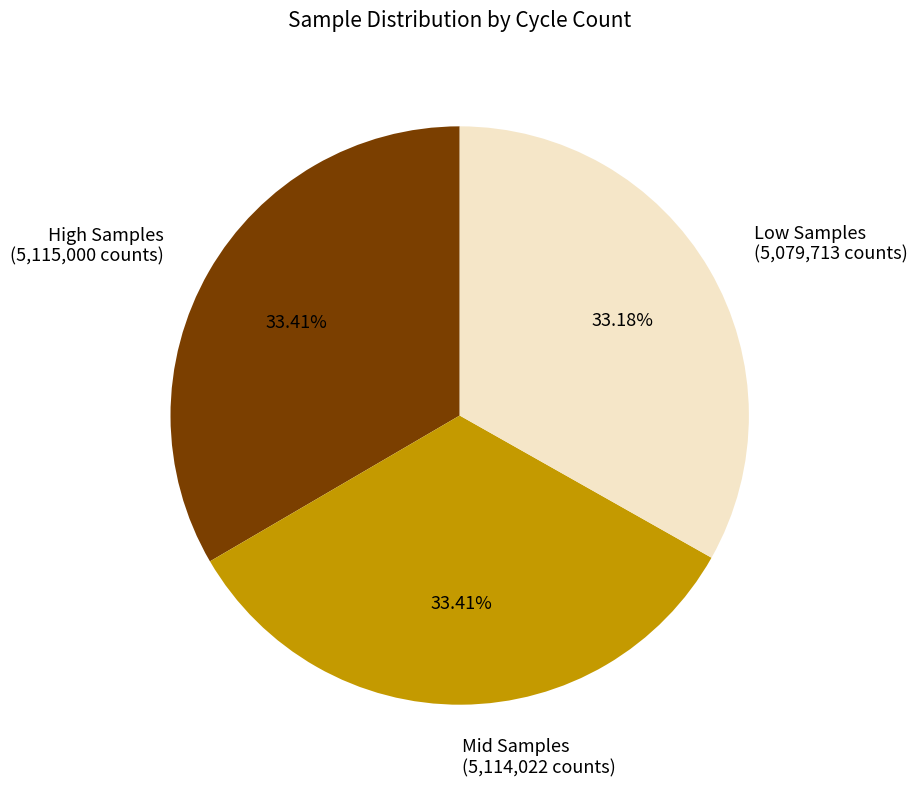

Approximately how many times larger is the value at Low Samples (5,079,713 counts) compared to High Samples (5,115,000 counts)?

1.0